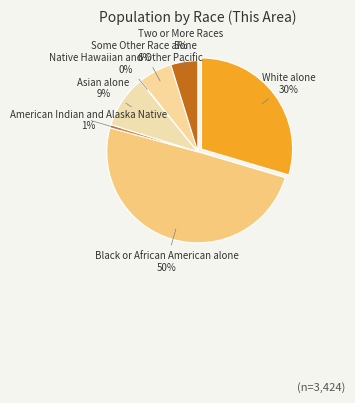

To the nearest percent, what portion does Black or African American alone represent?

50%